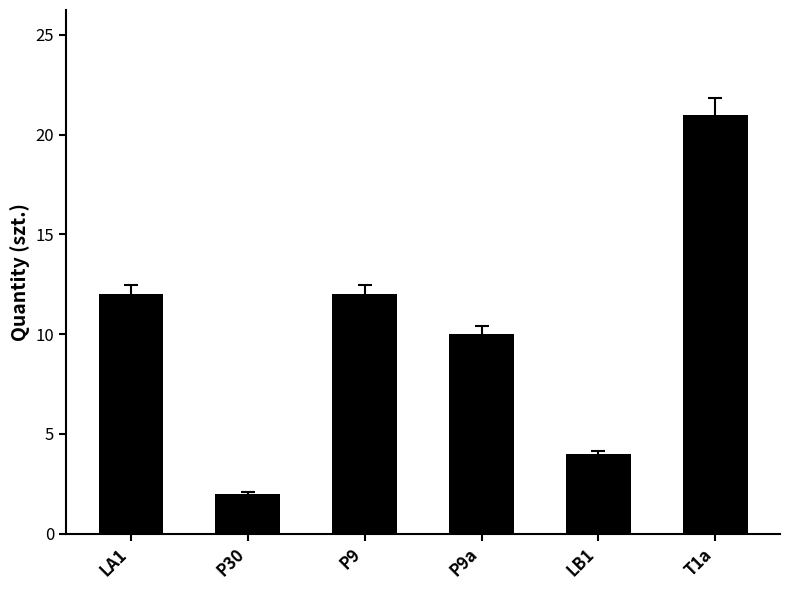

The value at P9 is 3. True or false?

False